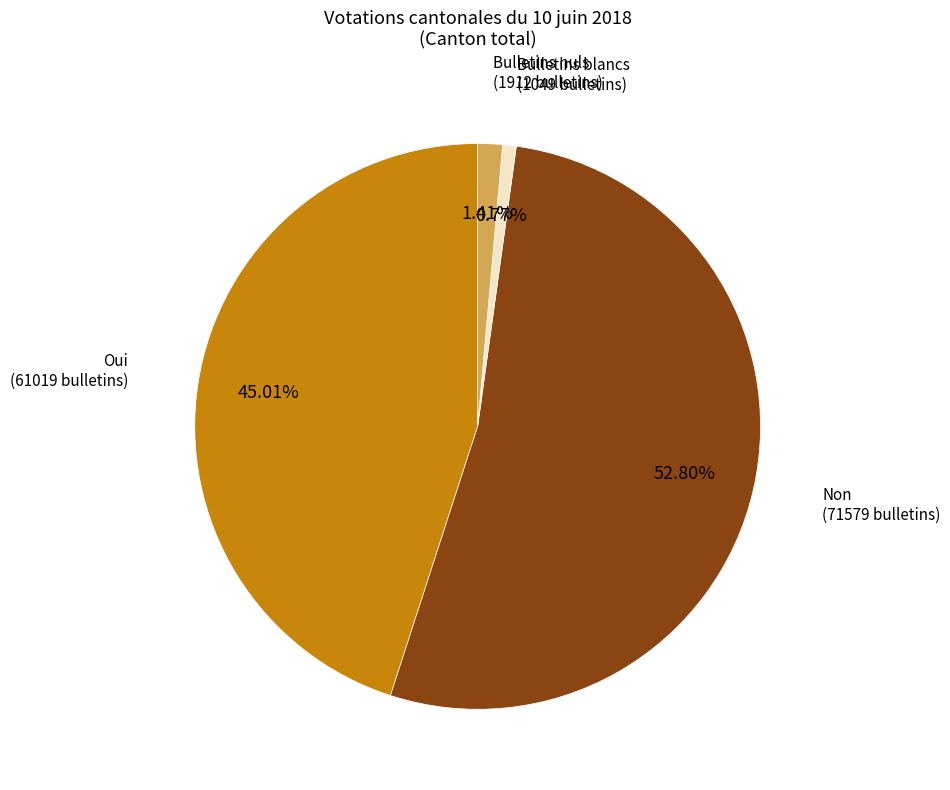

Does any single category account for the majority?

Yes